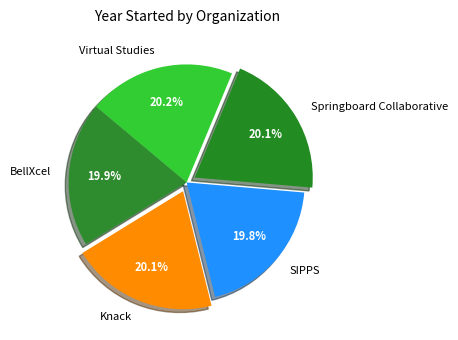

Does SIPPS represent more than half of the total?

No